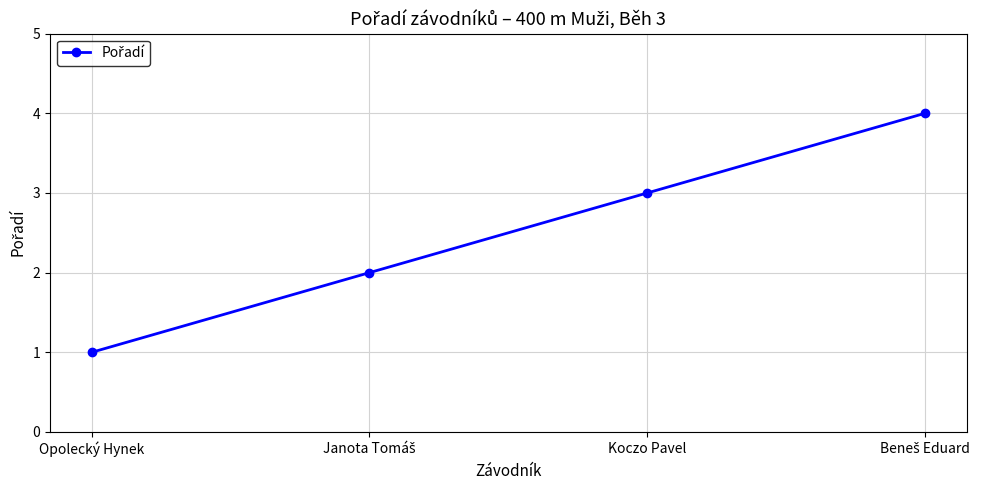

What is the label of the 2nd point from the right?

Koczo Pavel